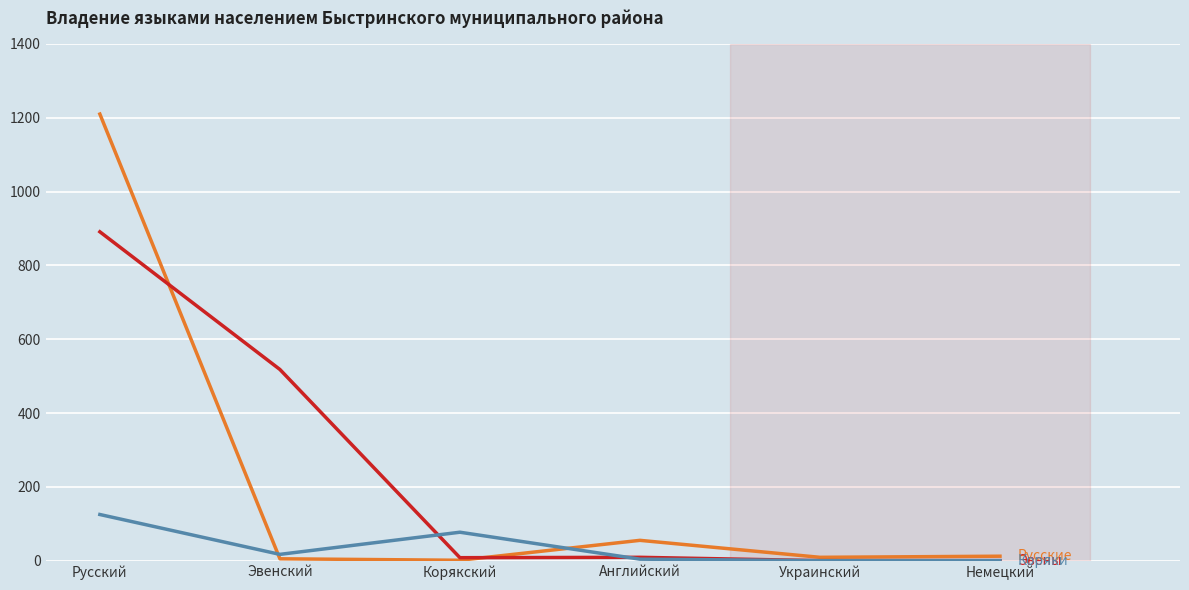

How many lines are shown in the chart?

3